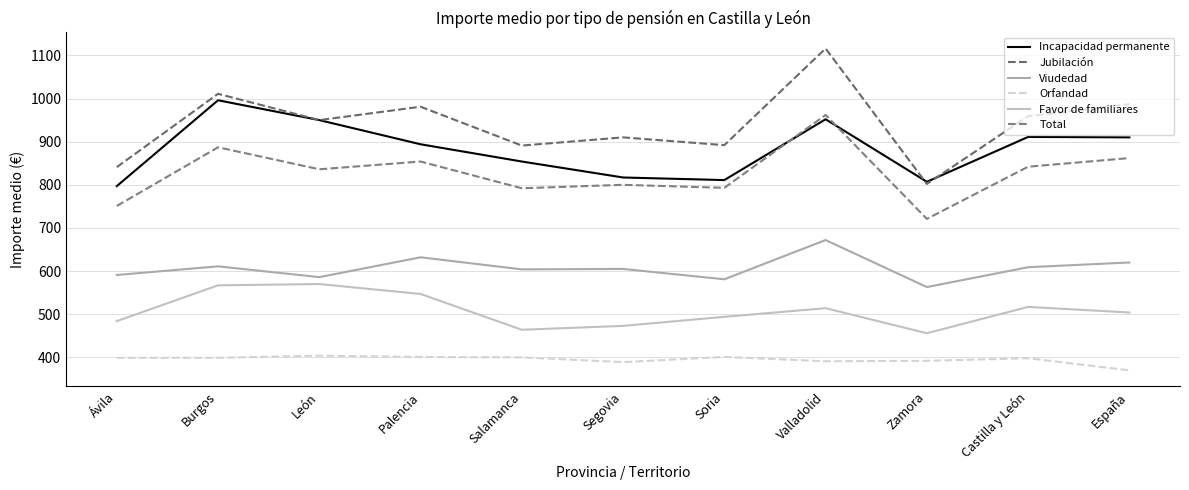

Reading left to right, extract all data points from this chart.

Incapacidad permanente: 797	996	950	894	854	817	811	952	807	911	910
Jubilación: 841	1011	950	981	891	910	892	1116	802	959	987
Viudedad: 591	611	586	632	604	605	581	672	563	609	620
Orfandad: 399	399	404	401	400	389	401	391	392	398	370
Favor de familiares: 484	567	570	547	464	473	494	514	456	517	504
Total: 751	887	836	854	792	800	793	962	721	842	862